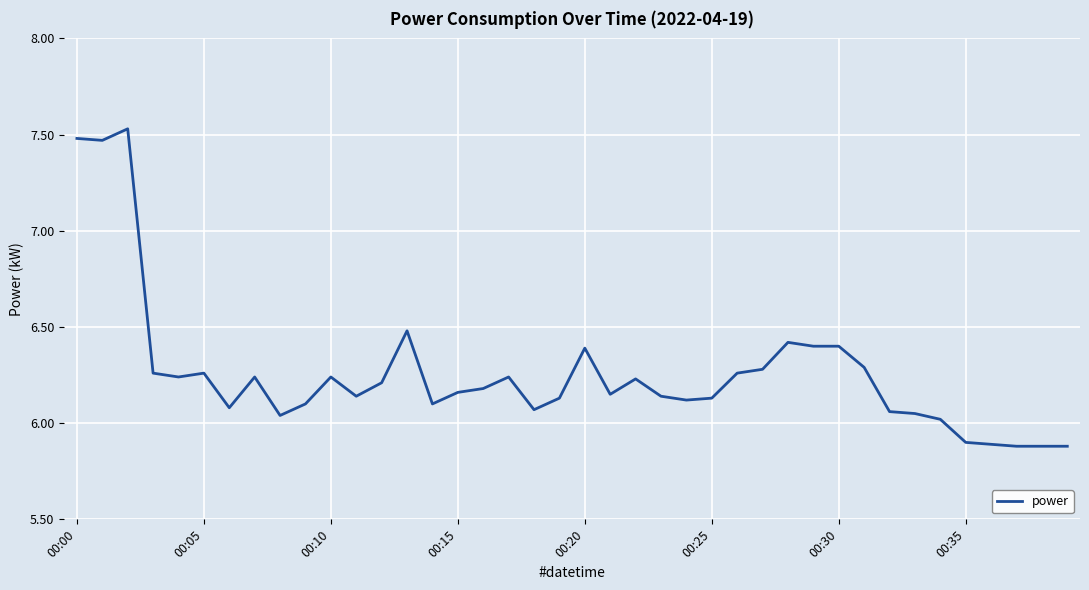

What is the minimum value shown in the chart?

5.9